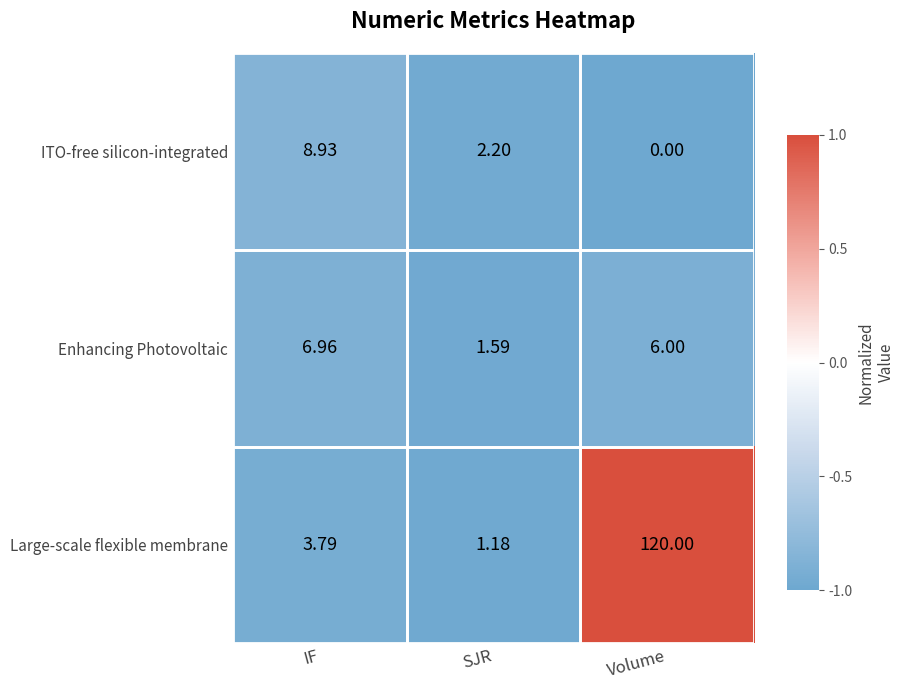

Which series has the widest spread of values?

Large-scale flexible membrane